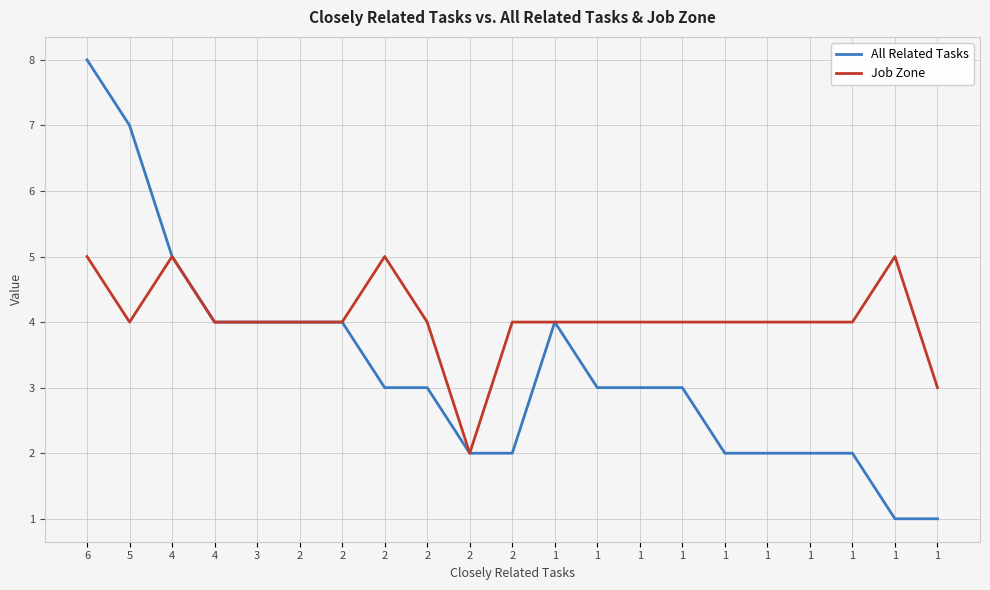

Which series has the largest total across all categories?

Job Zone